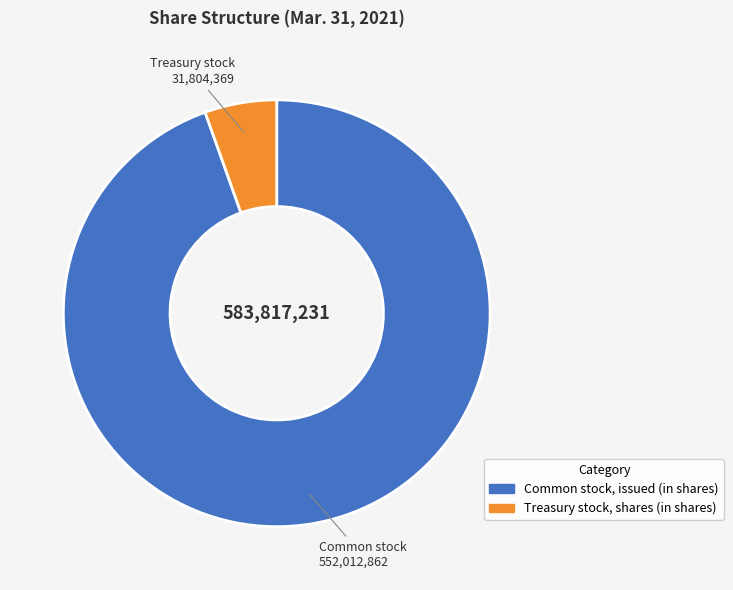

Is it true that Treasury stock, shares (in shares) is 5% of the pie?

True